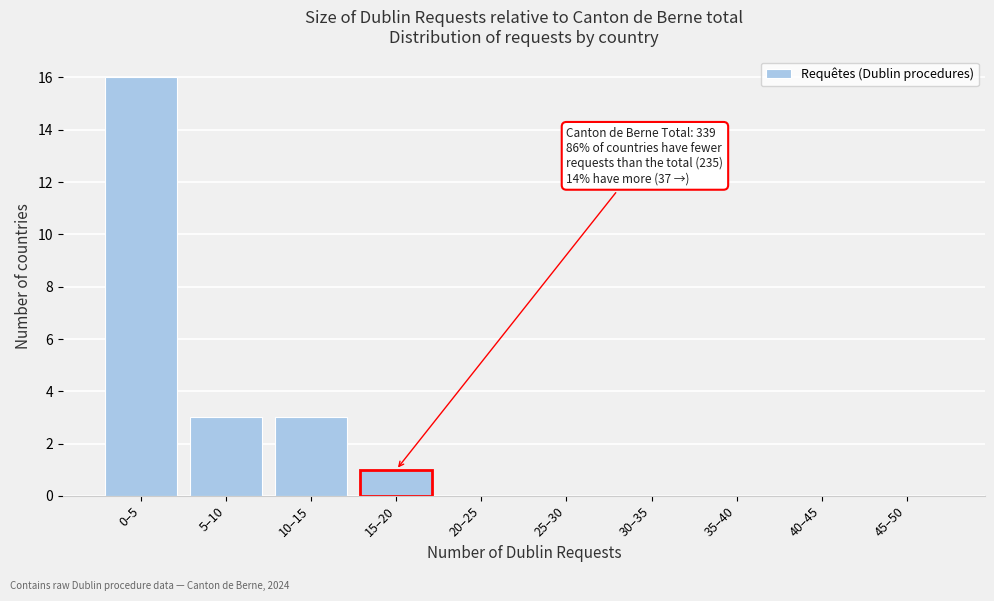

Reading left to right, extract all data points from this chart.

0–5=16	5–10=3	10–15=3	15–20=1	20–25=0	25–30=0	30–35=0	35–40=0	40–45=0	45–50=0